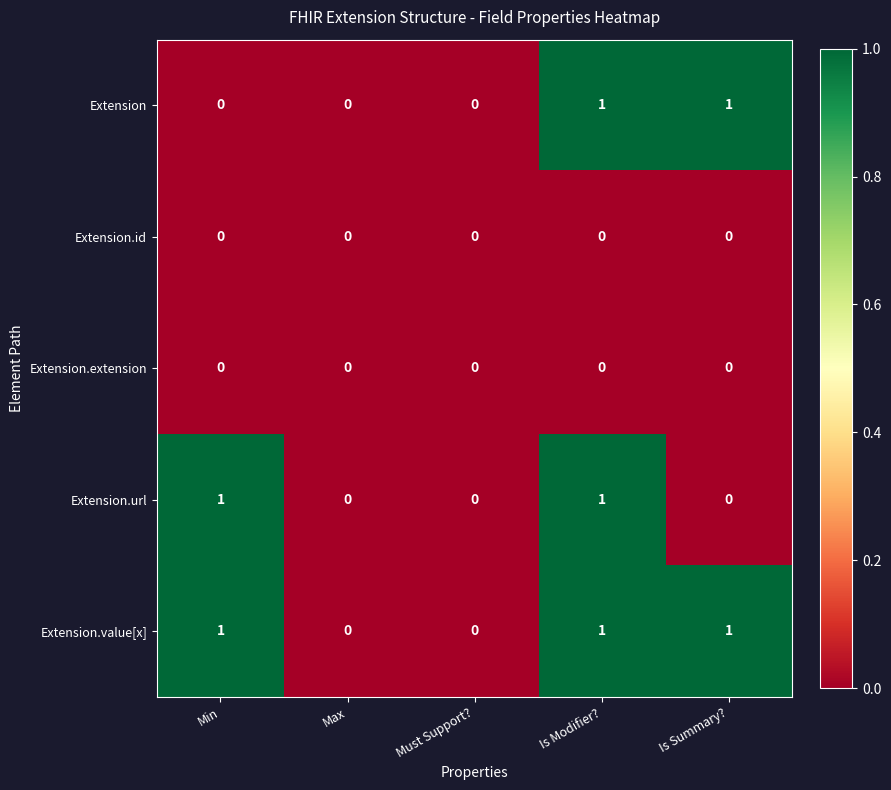

At which category is the sum across all series the highest?

Is Modifier?